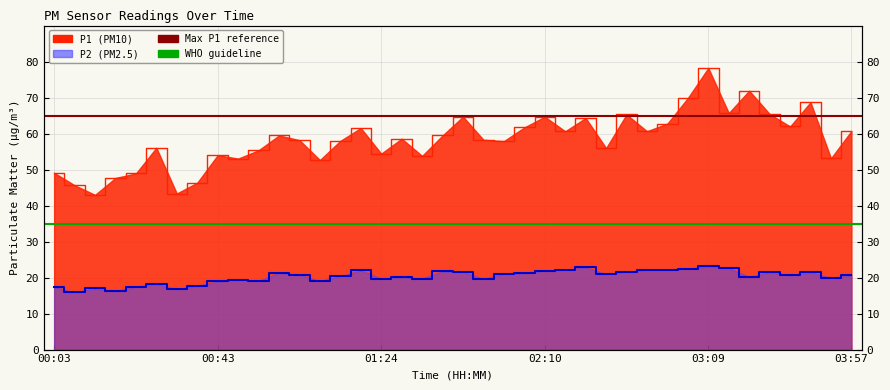

What is the spread (max minus min) of values at 00:43?

30